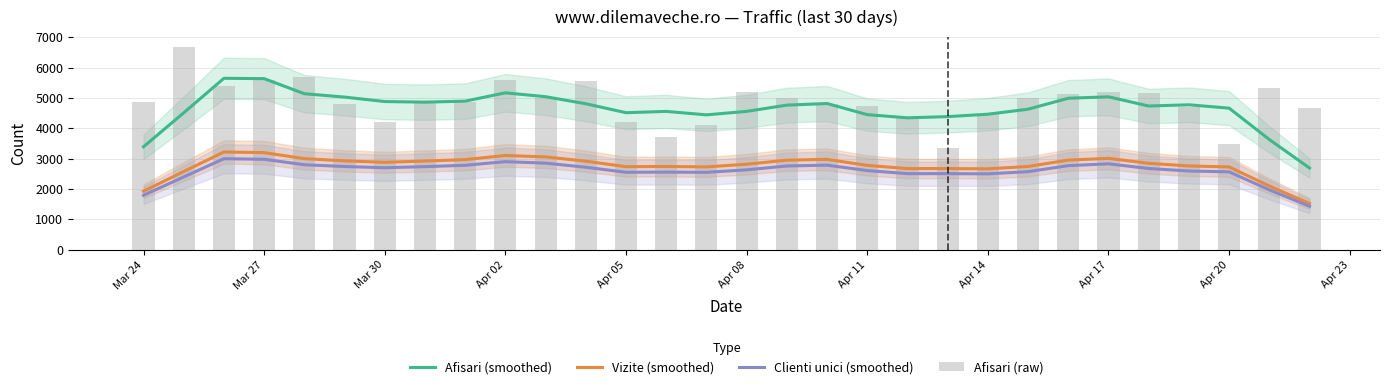

What is the greatest value displayed?

6678.0